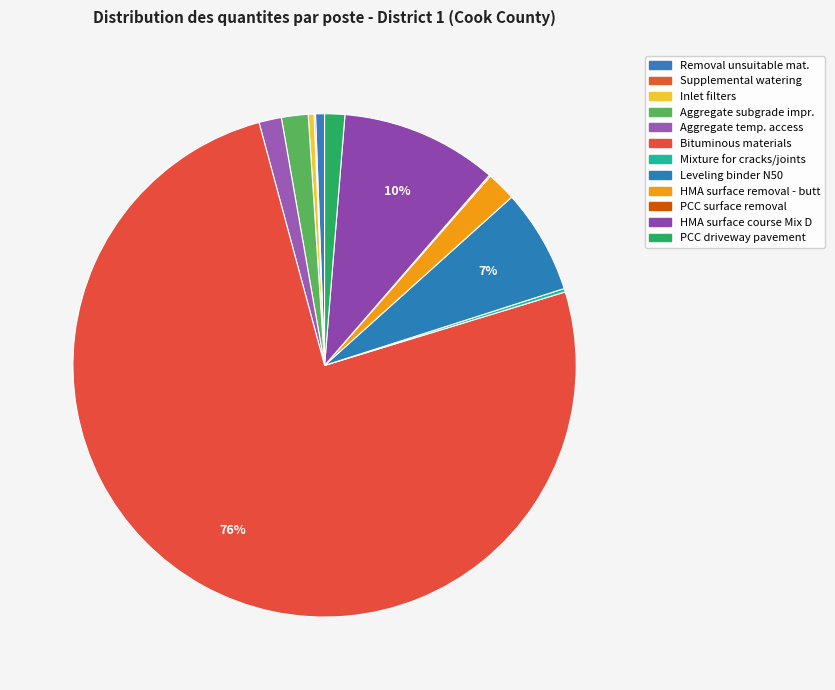

Is there any slice that represents more than half of the pie?

Yes